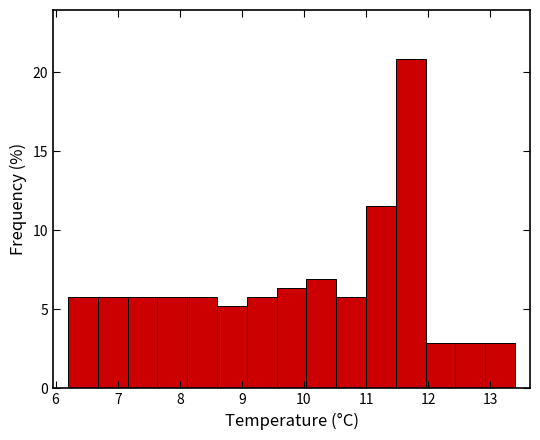

What is the height of the bar covering 11.00 to 11.48 on the x-axis? Neither the bar edges nor the heights are printed on the chart, so give them approximately, as read against the axes.

11.5